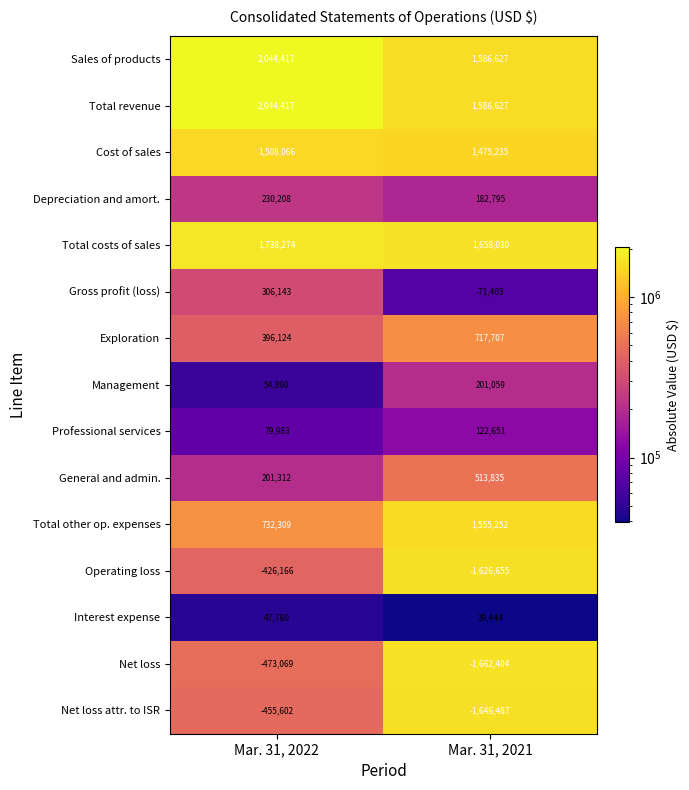

How many series are shown in this chart?

15